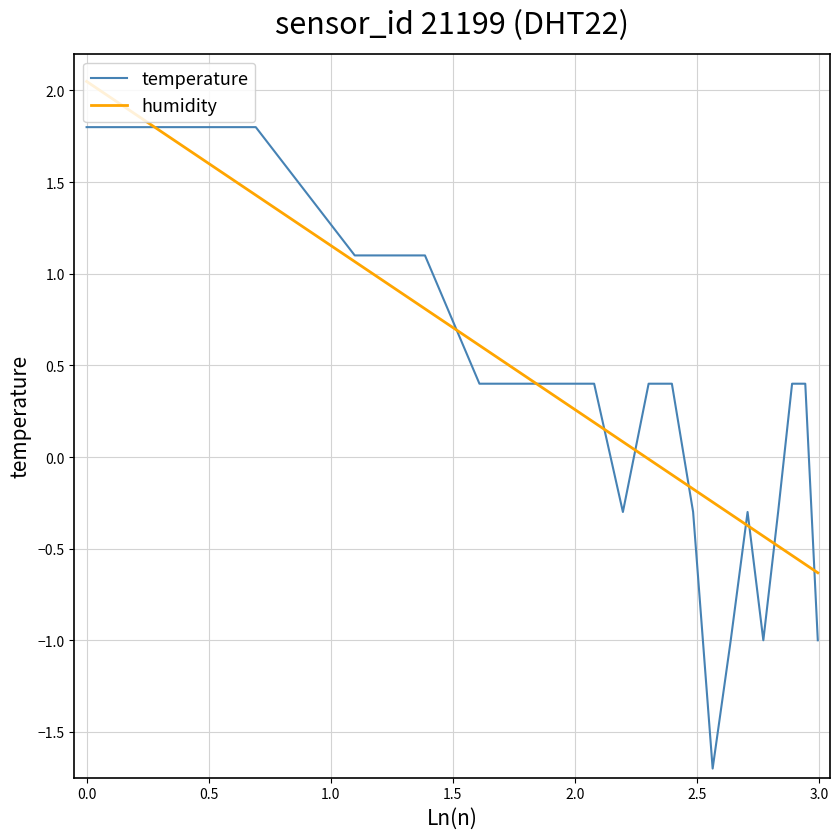

What is the minimum value for humidity?

-0.6